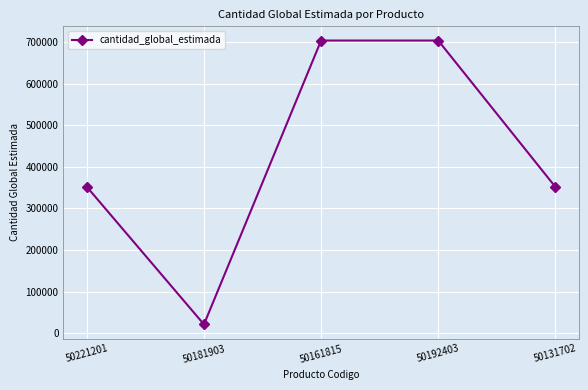

At which category does the chart reach its minimum across all series?

50181903